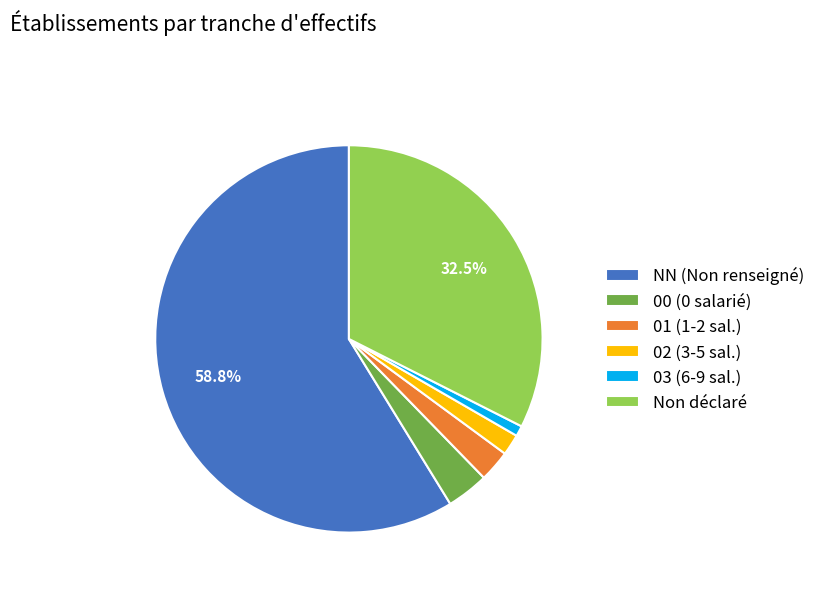

Which category has the smallest portion of the pie?

03 (6-9 sal.)